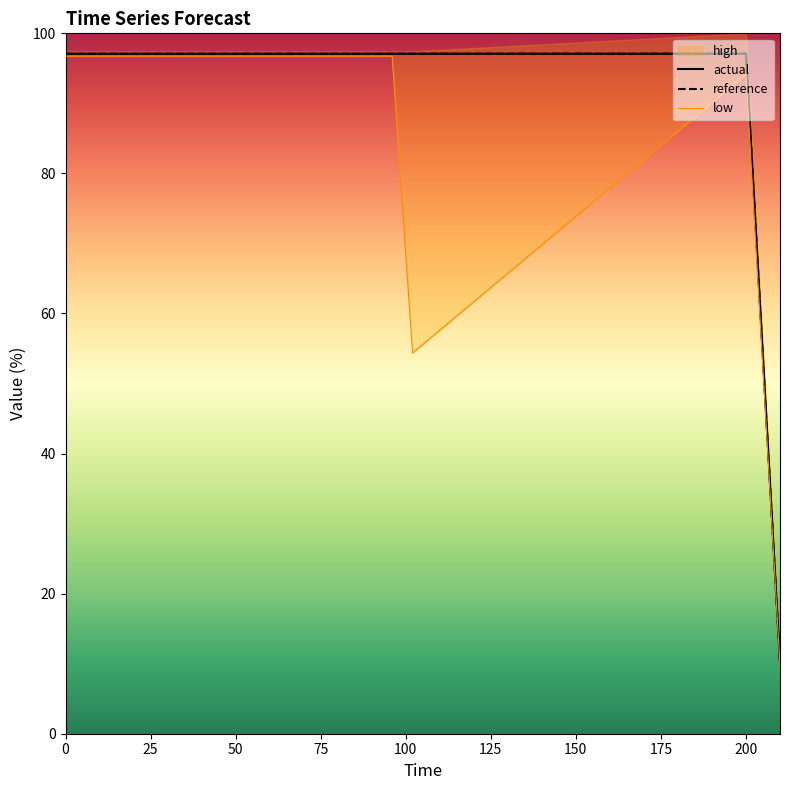

At how many categories does at least one series exceed 55?

19